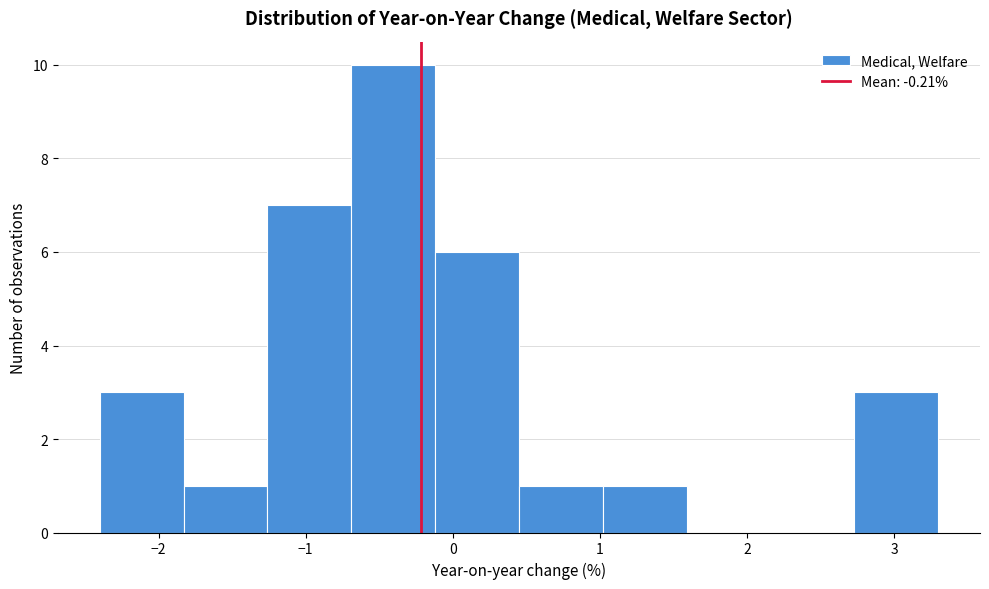

Reading left to right, list every bar in this chart as the range it spans on the x-axis followed by its height. Neither the bar edges nor the heights are printed on the chart, so give them approximately, as read against the axes.

-2.40 to -1.83: 3
-1.83 to -1.26: 1
-1.26 to -0.69: 7
-0.69 to -0.12: 10
-0.12 to 0.45: 6
0.45 to 1.02: 1
1.02 to 1.59: 1
1.59 to 2.16: 0
2.16 to 2.73: 0
2.73 to 3.30: 3